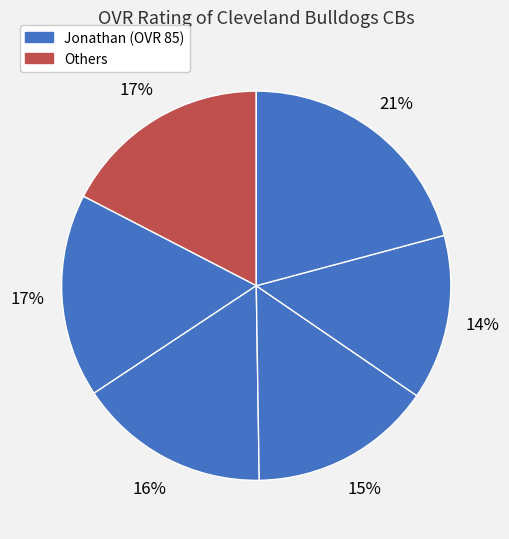

To the nearest percent, what is the difference between the largest and smallest slice percentages?

7%